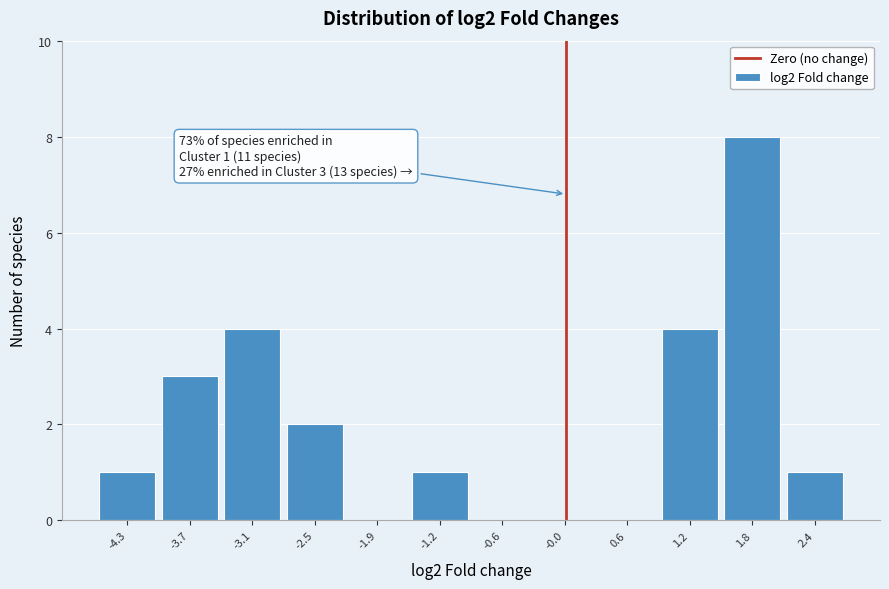

Which range on the x-axis has the tallest bar?

1.5 to 2.1